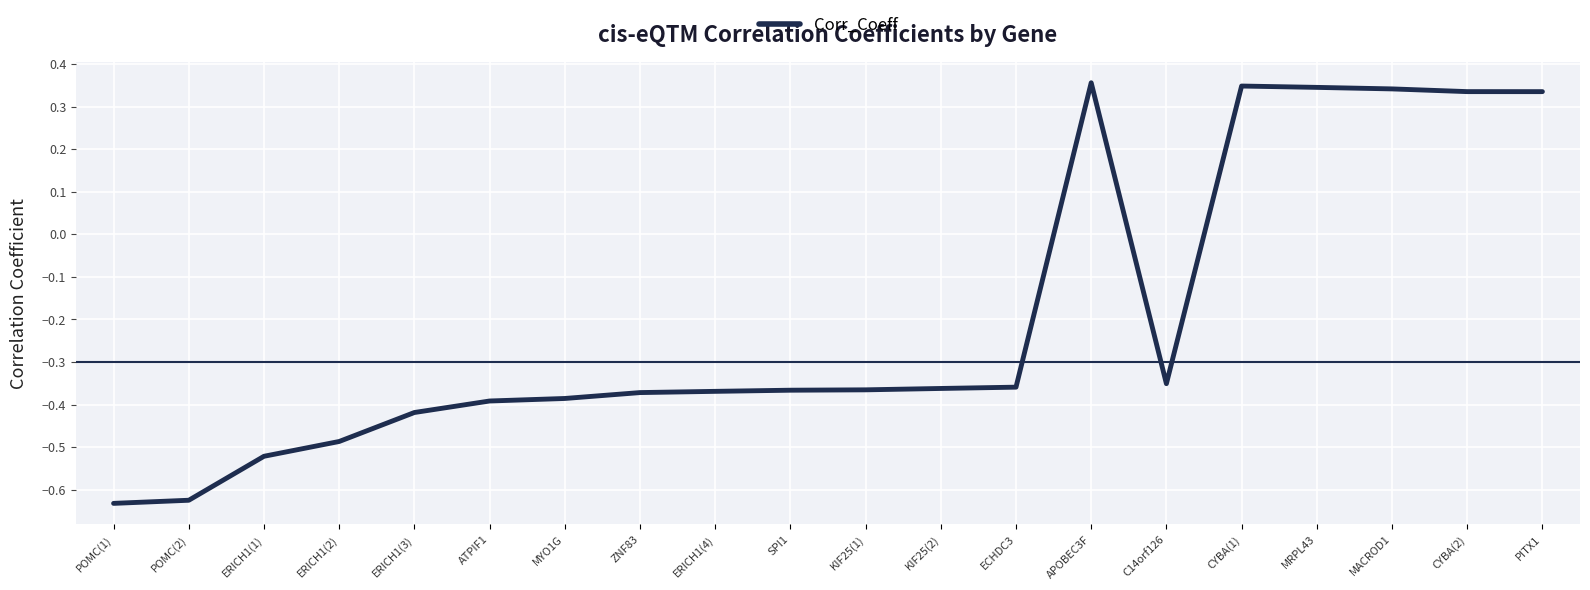

Which has a higher value, ECHDC3 or POMC(2)?

ECHDC3